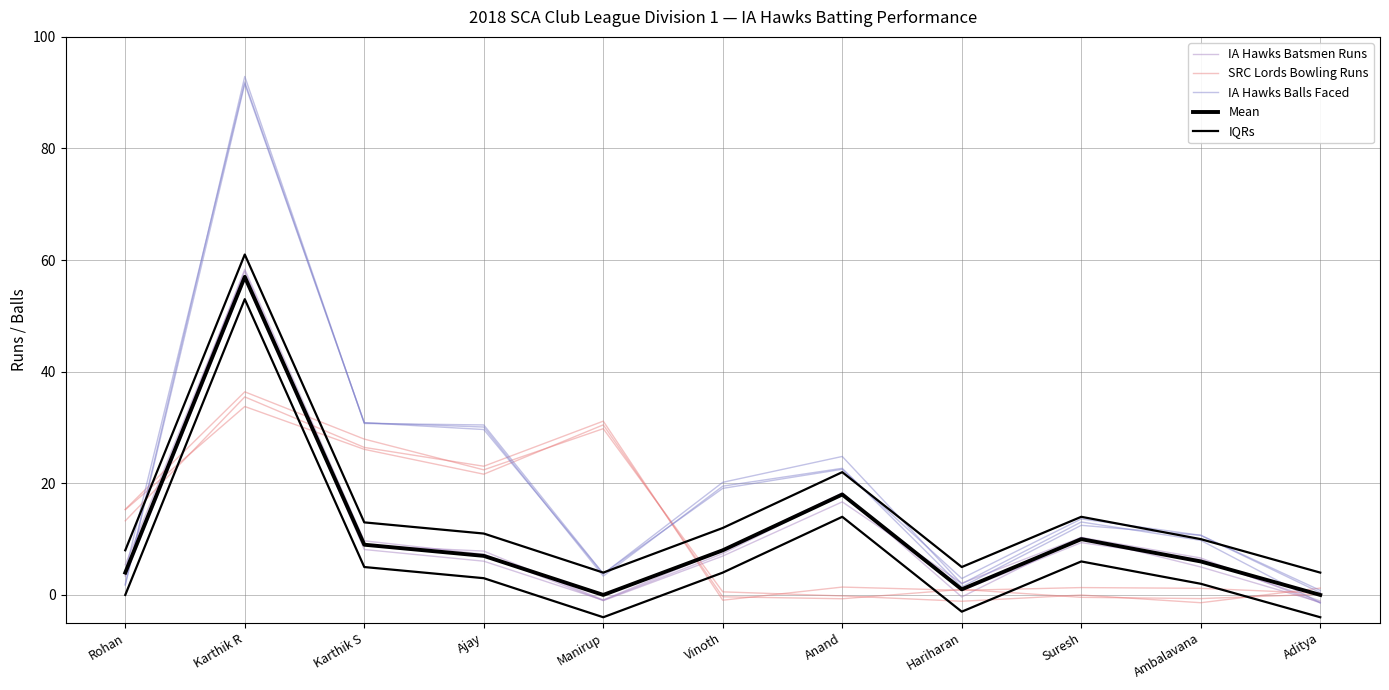

Between Karthik S and Ajay, which series saw the biggest shift?

SRC Lords Bowling Runs